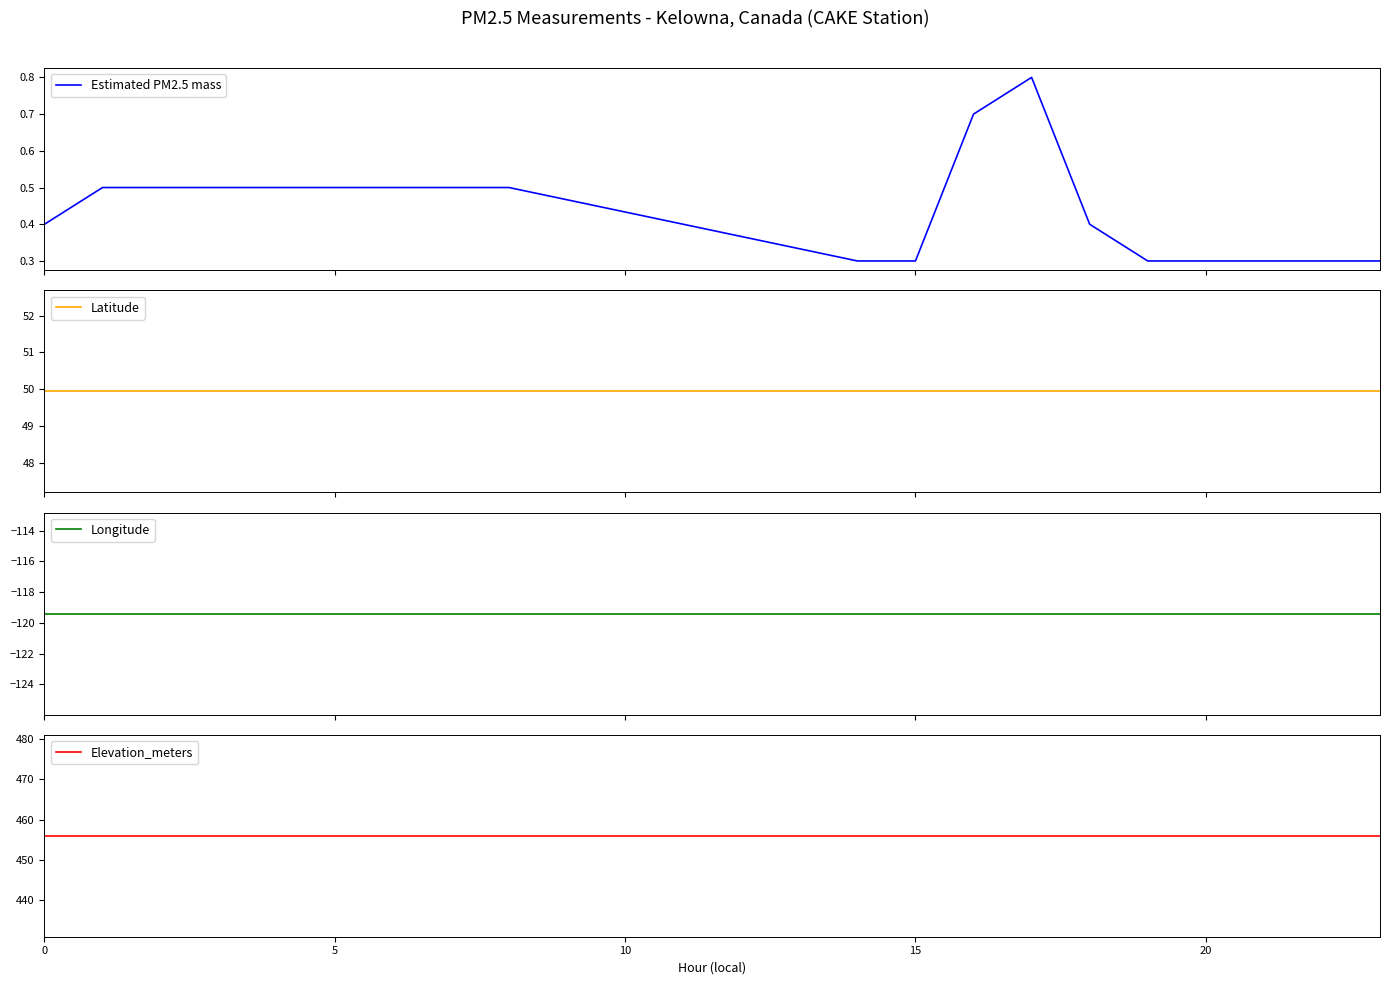

At how many categories does at least one series exceed -47?

18